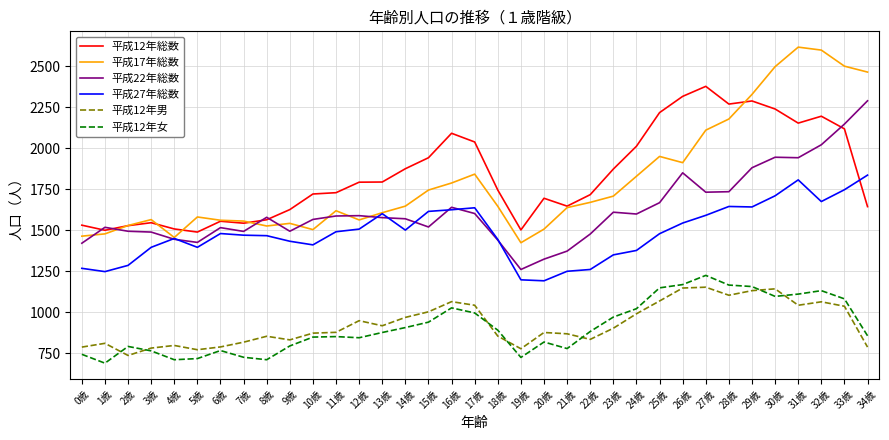

Which series has the largest range (max minus min)?

平成17年総数